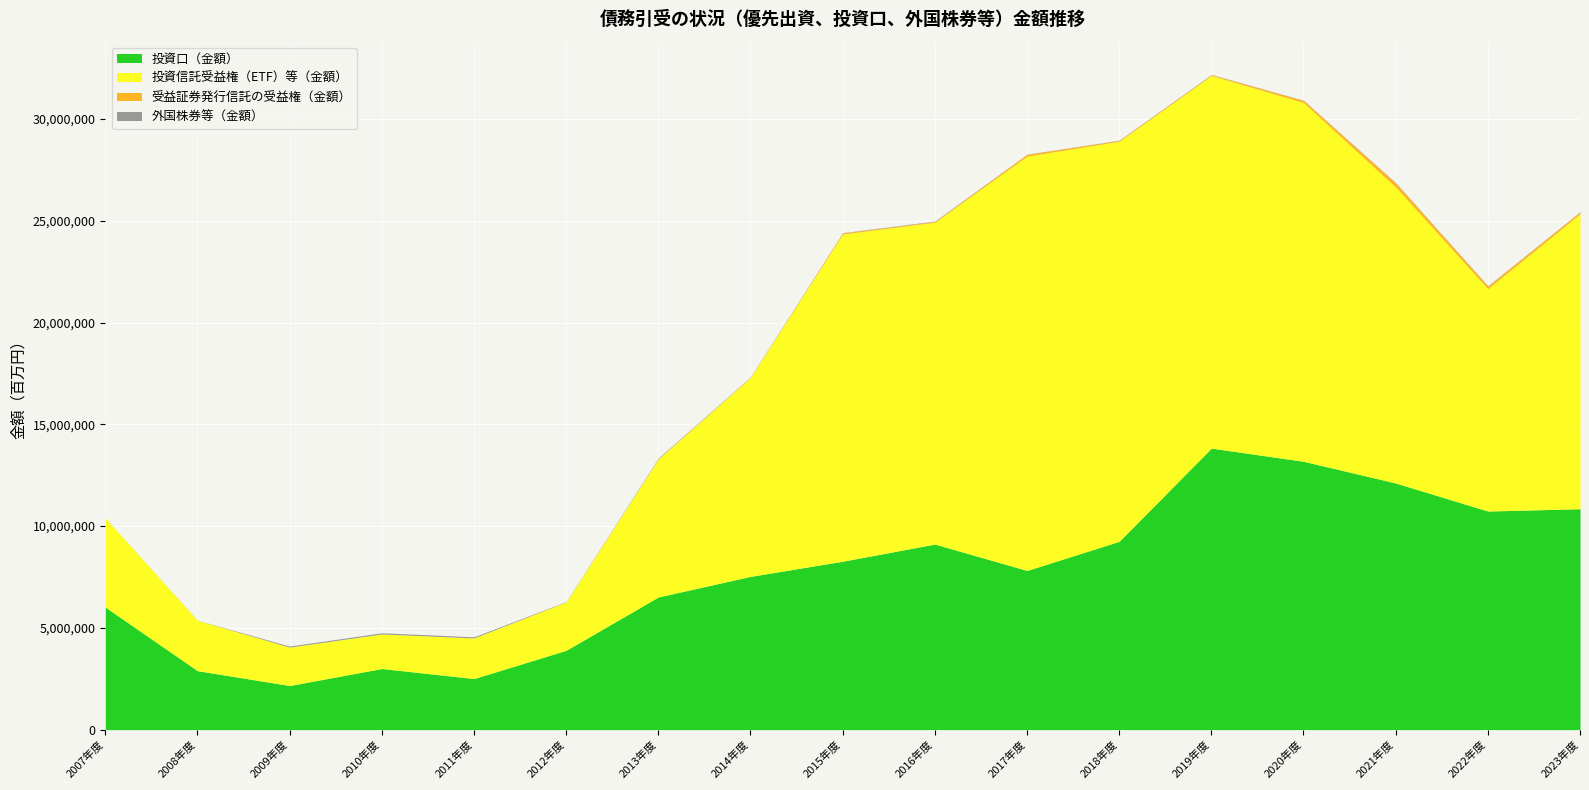

What is the greatest value displayed?

20359272